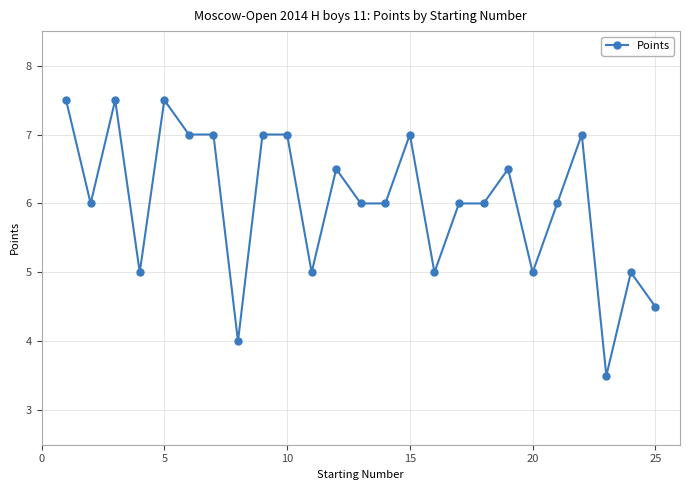

What is the smallest value displayed?

3.5